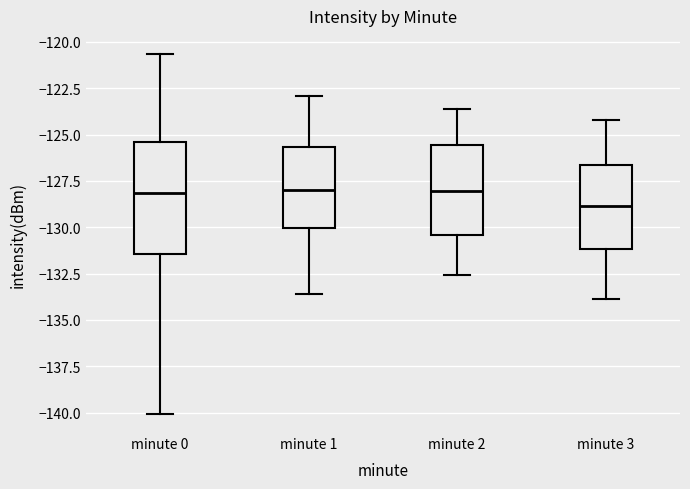

Reading left to right, read every box against the y-axis: the position of its median line, the range the box covers, and the ends of its whiskers. The values are not printed on the chart, so give them approximately, as read against the axis.

minute 0: median -128.0, box -131.5 to -125.5, whiskers -140.0 to -120.5
minute 1: median -128.0, box -130.0 to -125.5, whiskers -133.5 to -123.0
minute 2: median -128.0, box -130.5 to -125.5, whiskers -132.5 to -123.5
minute 3: median -129.0, box -131.0 to -126.5, whiskers -134.0 to -124.0